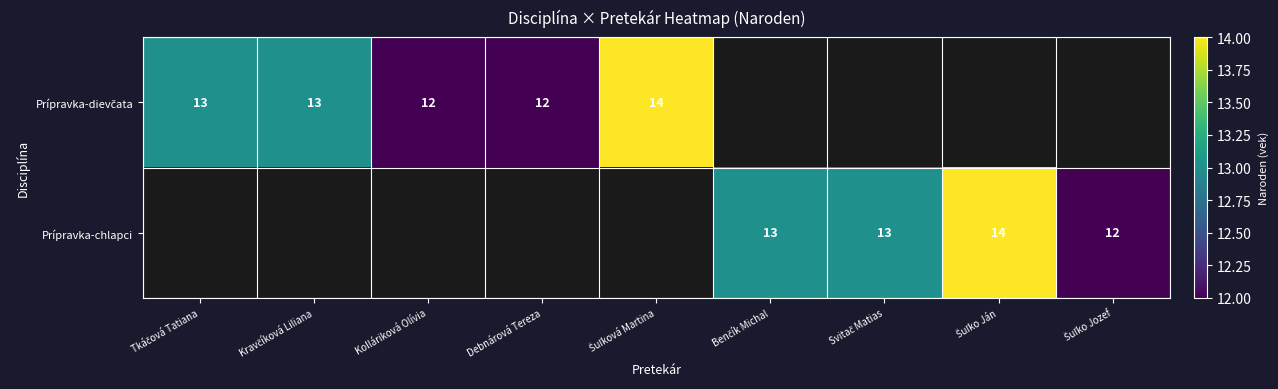

At how many categories does at least one series exceed 13?

2